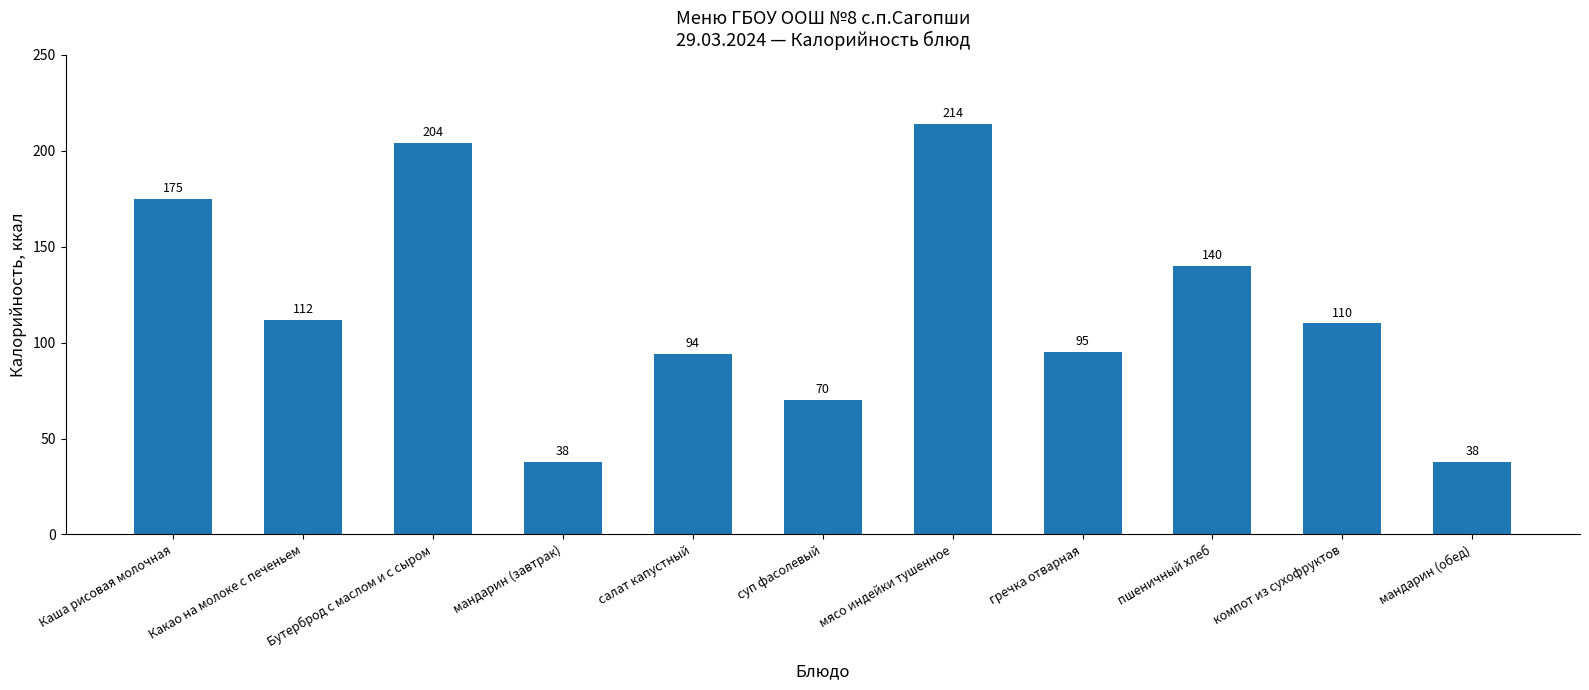

At which category does the chart reach its peak across all series?

мясо индейки тушенное